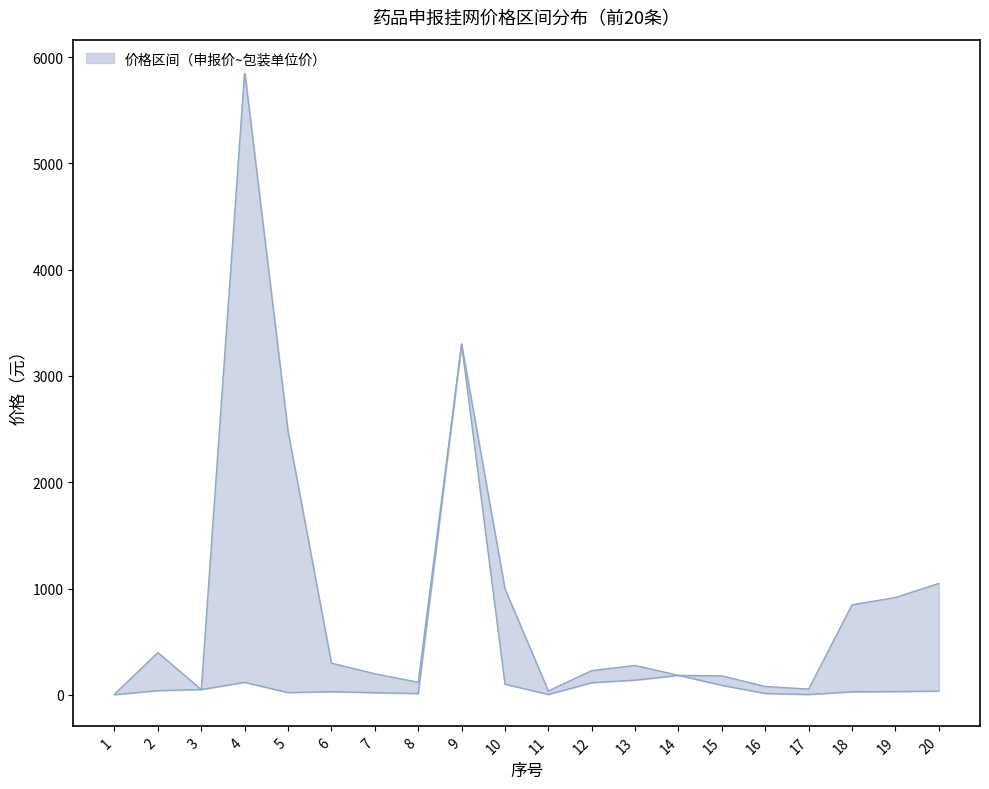

How many data points in 申报挂网价格（元） are above 34?

10